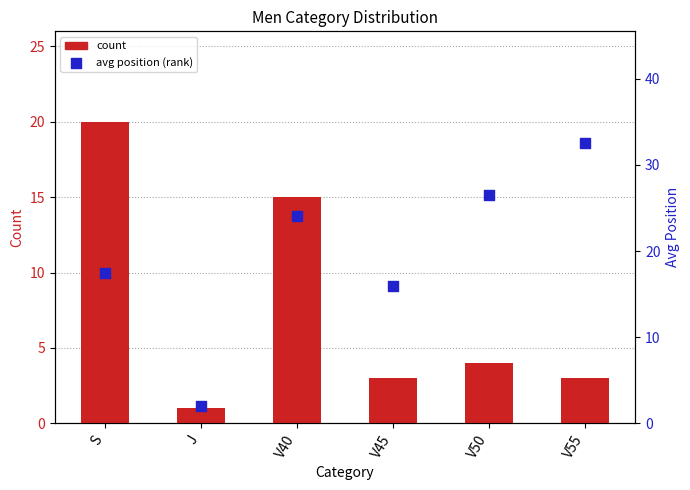

Which series reaches the minimum Y coordinate?

count